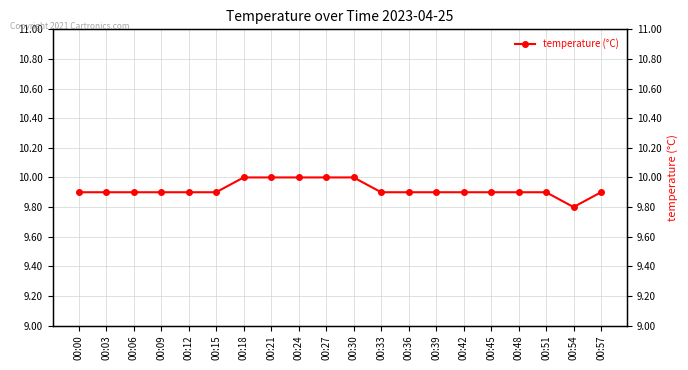

What is the change in value from 00:03 to 00:27?

+0.1